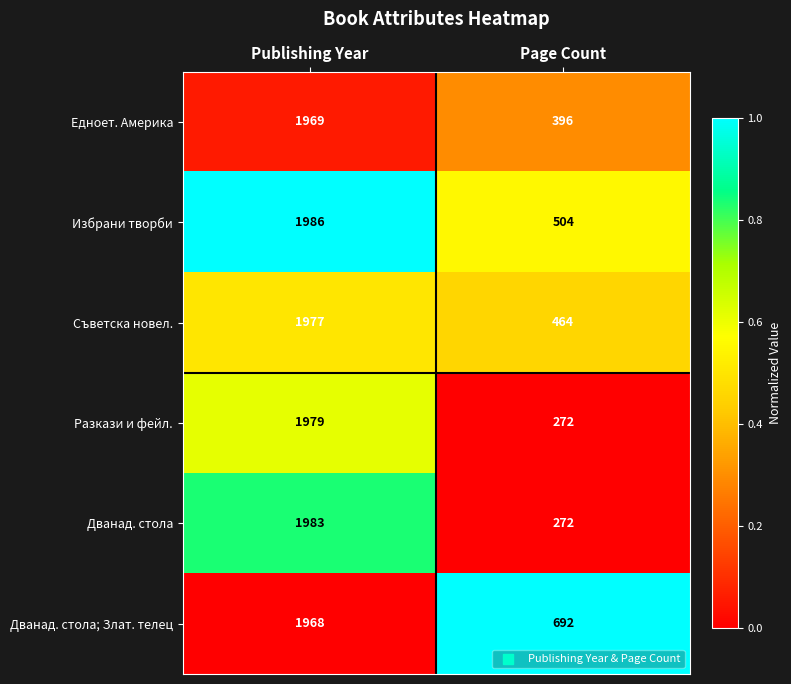

Which series has the widest spread of values?

Дванад. стола